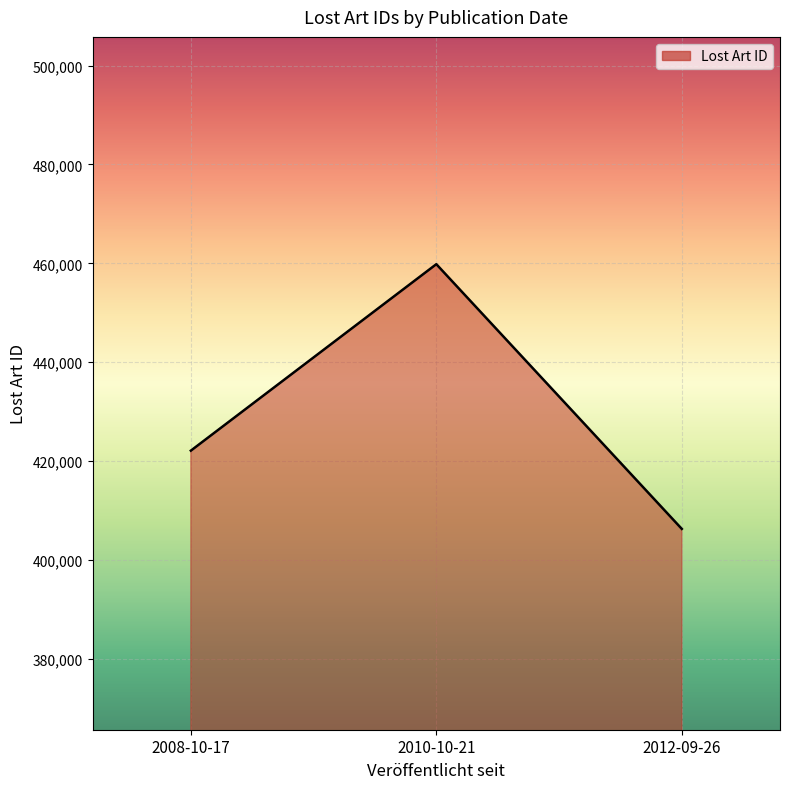

Is it true that the value at 2010-10-21 is 459828?

True